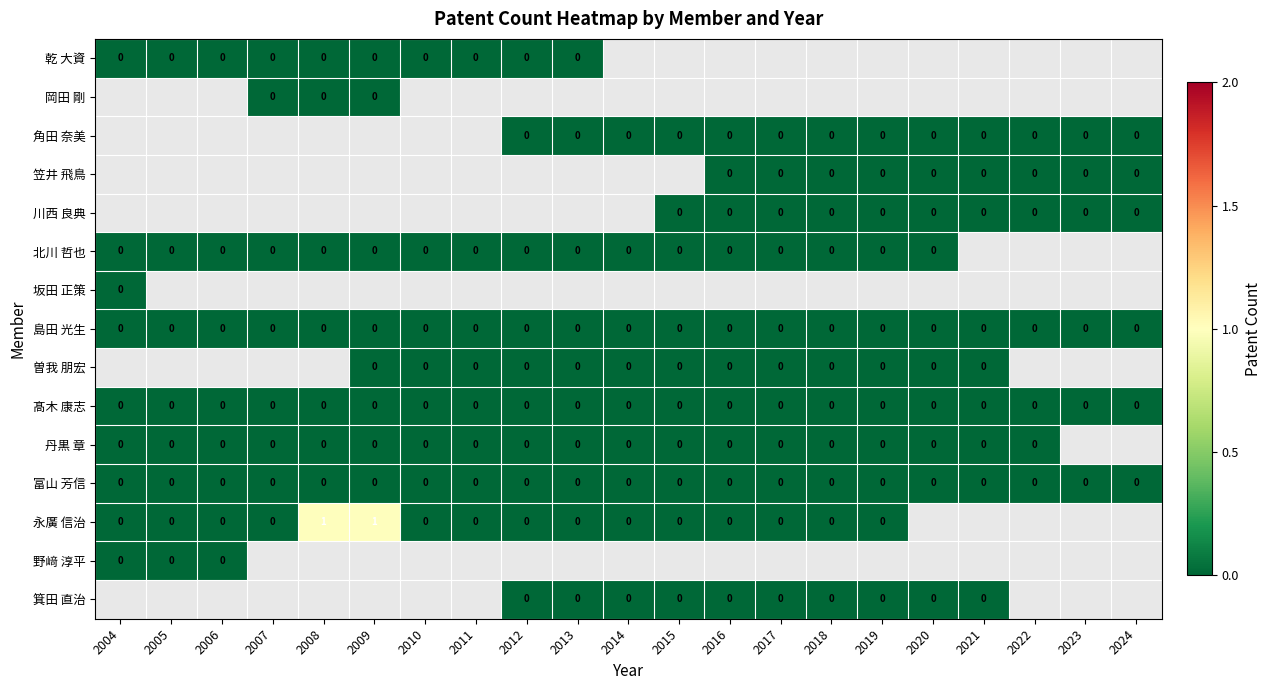

At 2015, list the series in order from largest to smallest.

乾 大資, 岡田 剛, 角田 奈美, 笠井 飛鳥, 川西 良典, 北川 哲也, 坂田 正策, 島田 光生, 曽我 朋宏, 髙木 康志, 丹黒 章, 富山 芳信, 永廣 信治, 野﨑 淳平, 箕田 直治